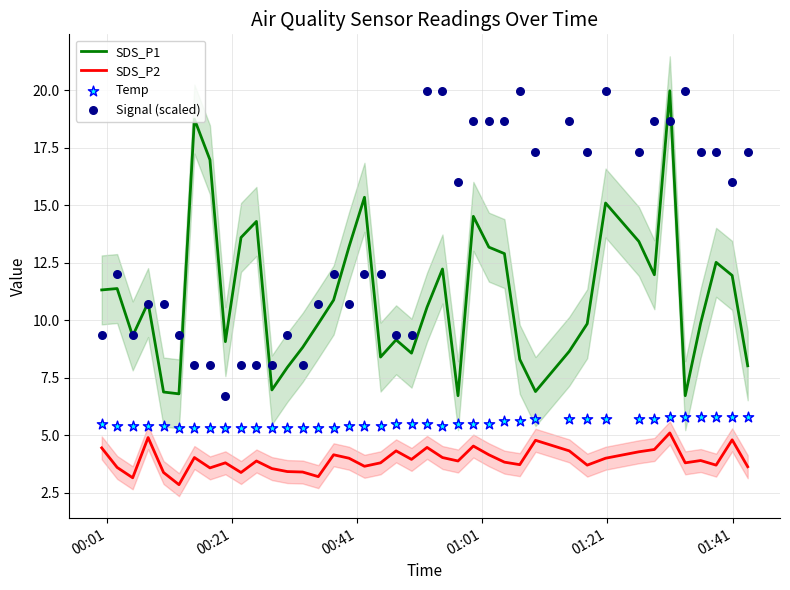

True or false: SDS_P2 and SDS_P1 intersect in this chart.

False